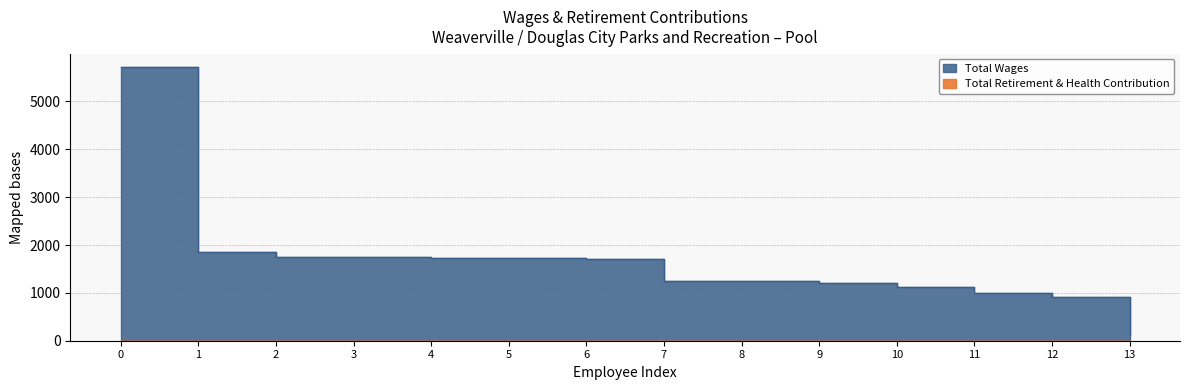

Reading right to left, transcribe all the data shown in this chart.

130	910	1003	1125	1213	1248	1253	1715	1725	1738	1743	1756	1856	5712